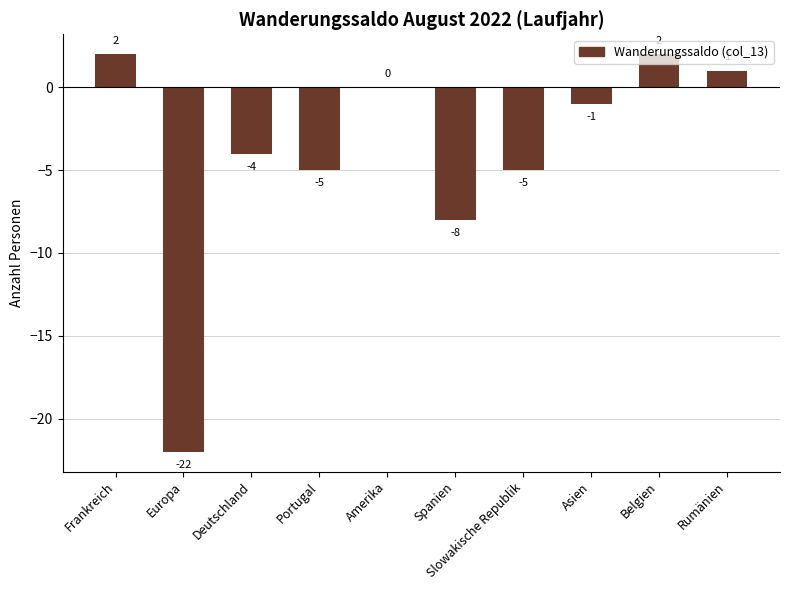

True or false: the data shows 1 at Belgien.

False